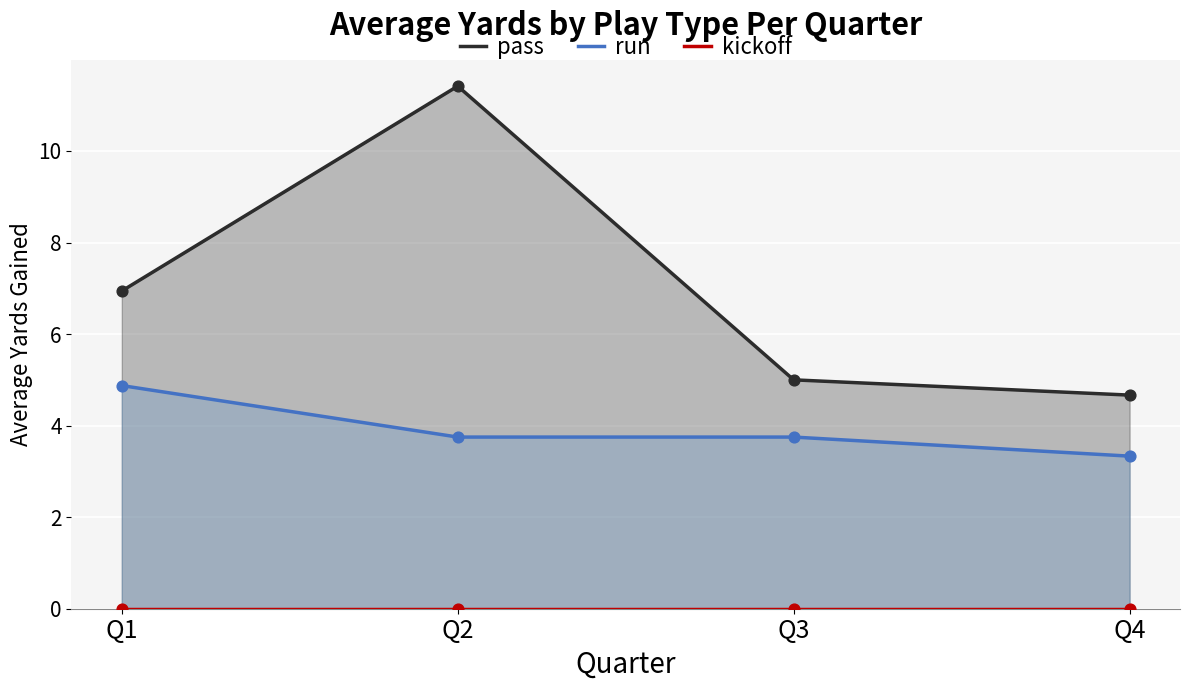

What are all the series names shown in the legend?

pass, run, kickoff